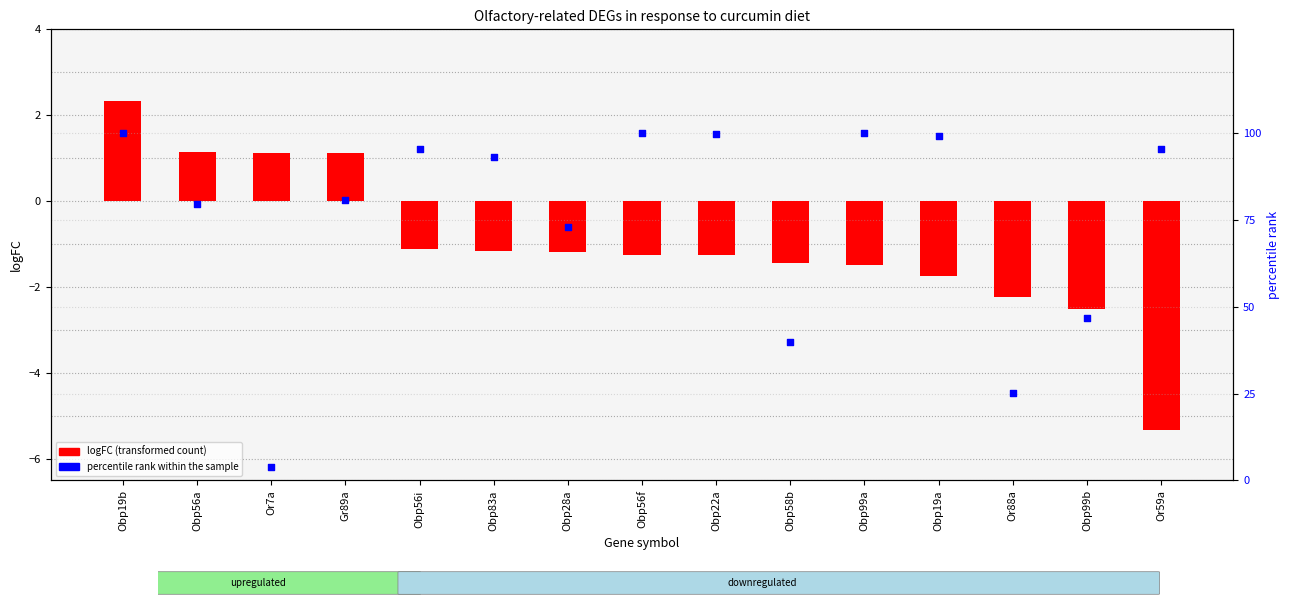

Which series has the widest spread of Y values?

percentile rank within the sample (FDR)